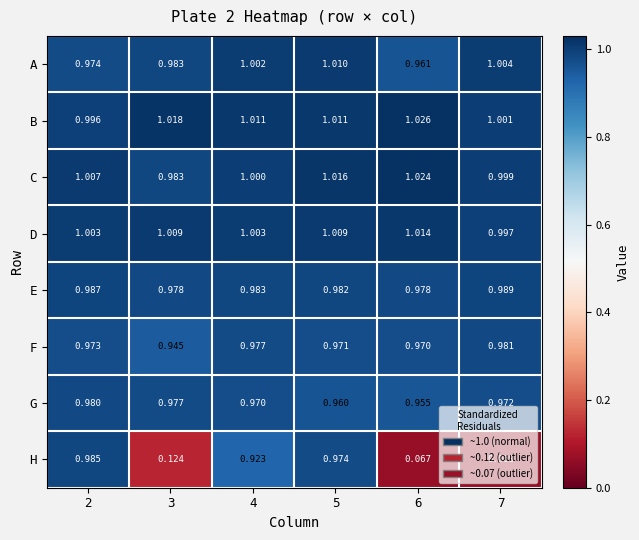

At 6, list the series in order from largest to smallest.

B, C, D, E, F, A, G, H